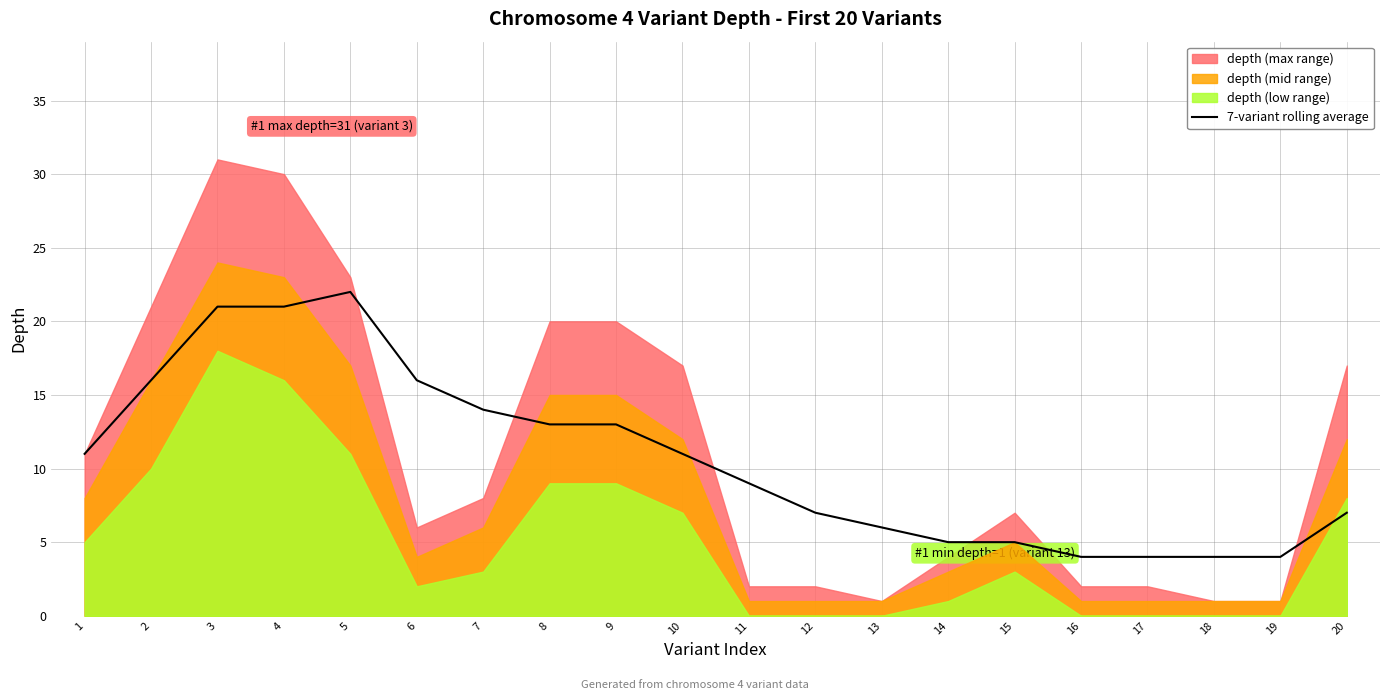

Is it true that 7-variant rolling average equals 13 at 4?

False